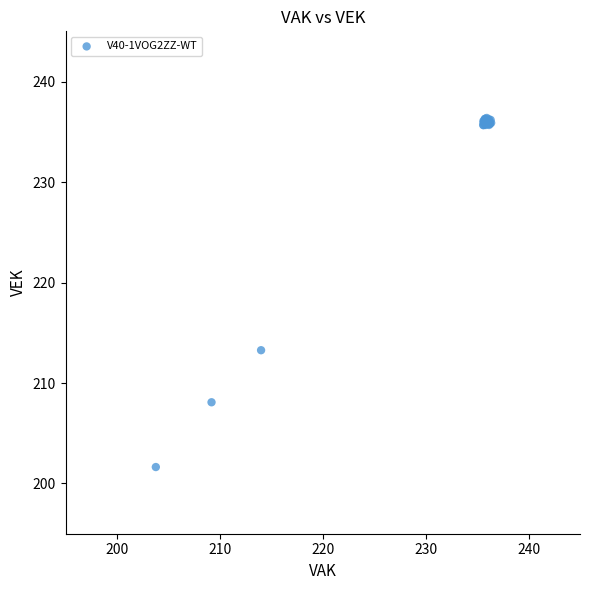

What Y value in the scatter plot is closest to 219?

213.3